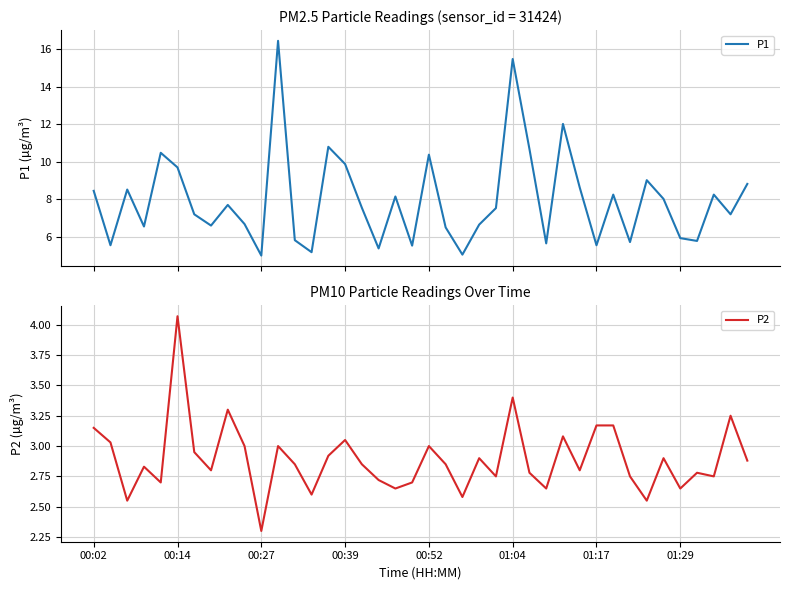

List the series in order of their overall mean, lowest first.

P2, P1